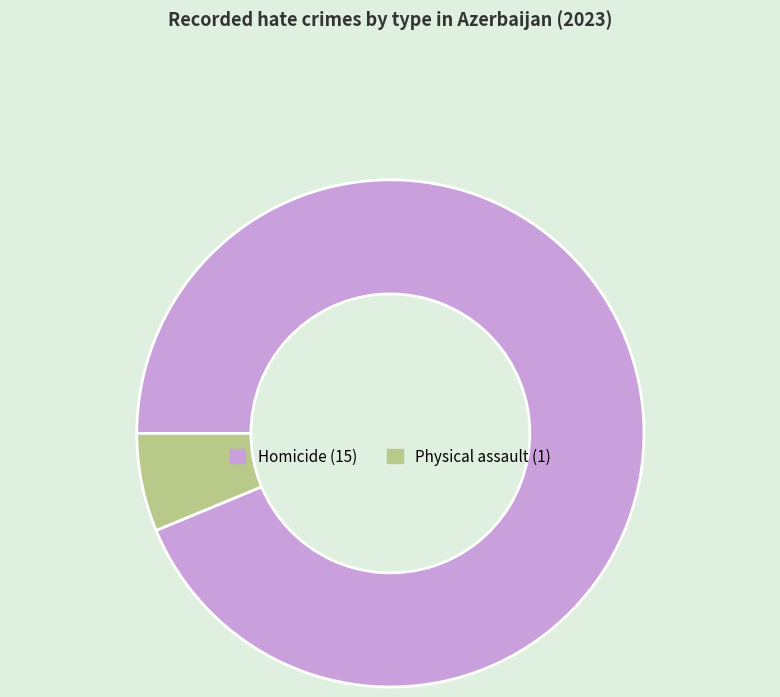

Which slice is the largest?

Homicide